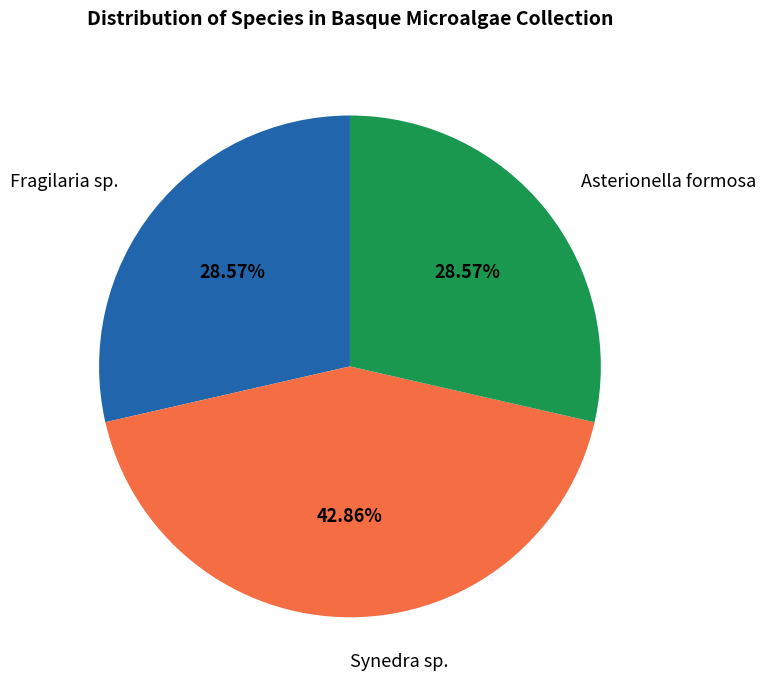

Does any single category account for the majority?

No